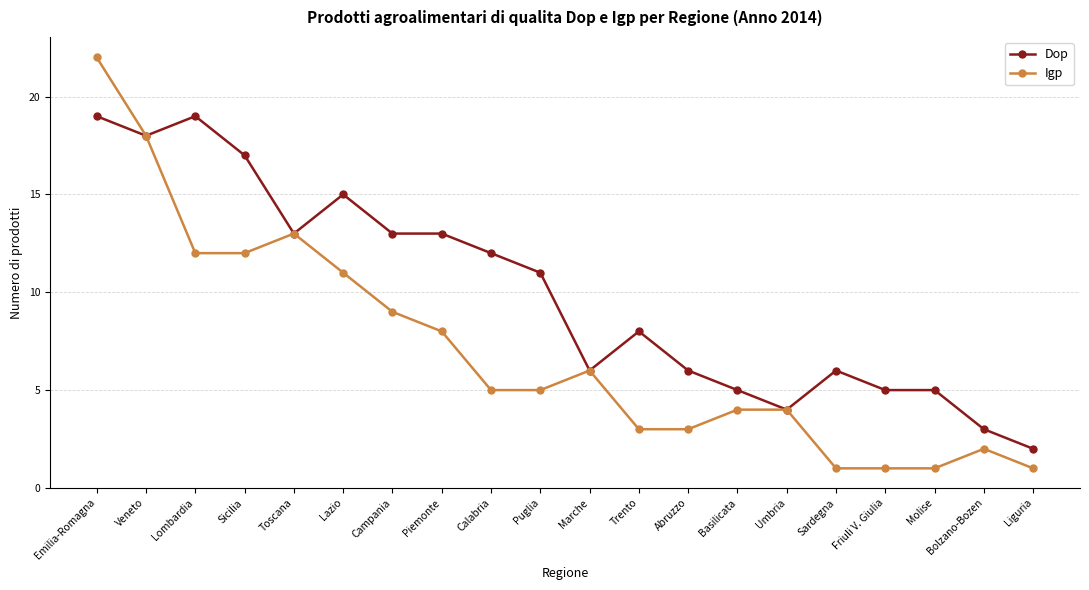

Which series changed the most between Lombardia and Puglia?

Dop